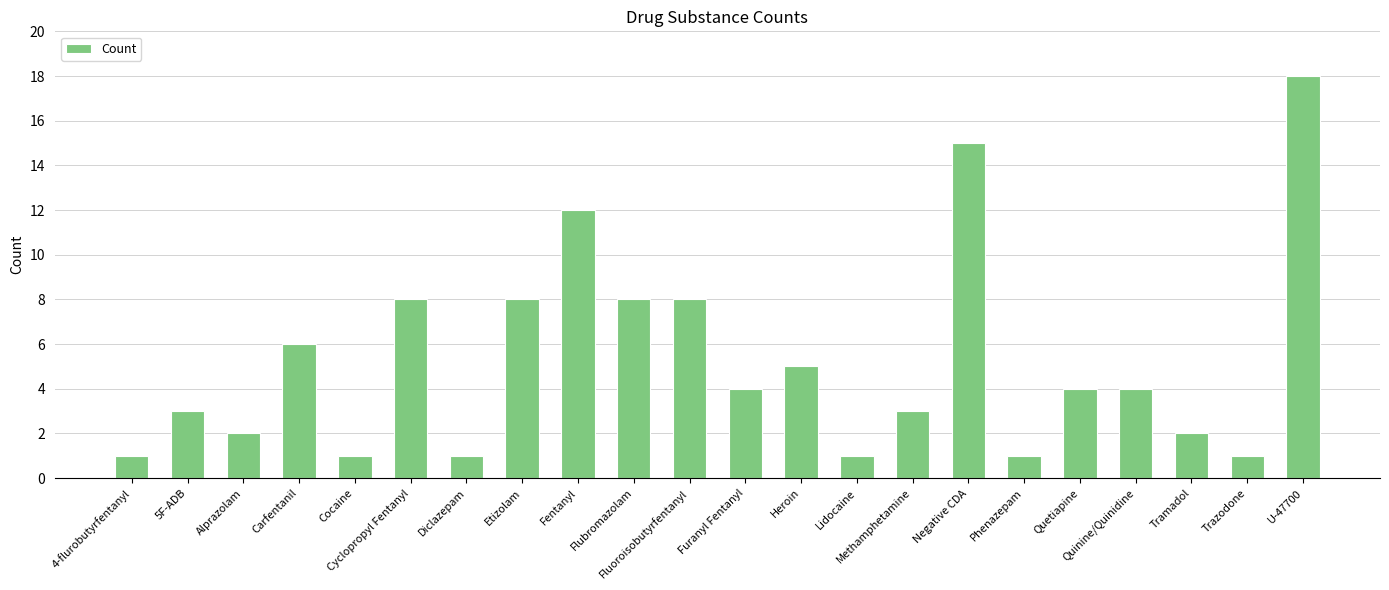

Which has a higher value, Fentanyl or Lidocaine?

Fentanyl